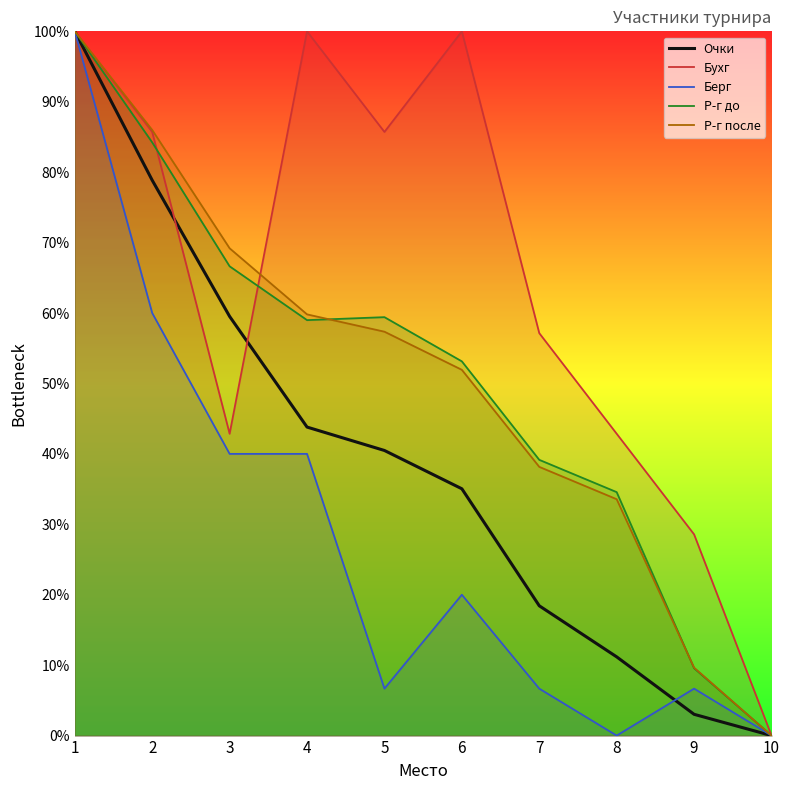

What is the difference between the maximum and minimum values in the Р-г до series?

100.0